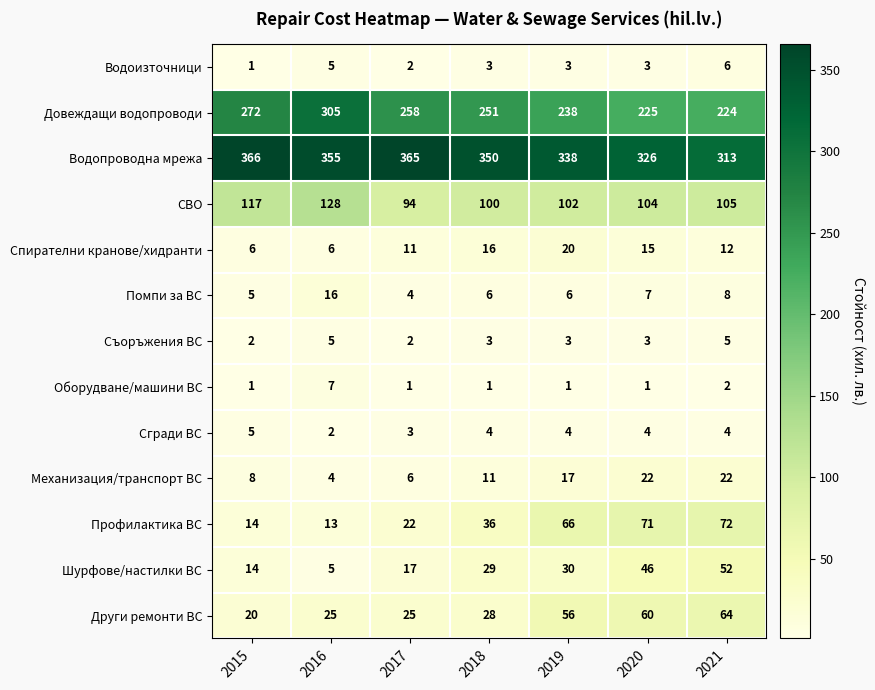

What is the minimum value shown in the chart?

1